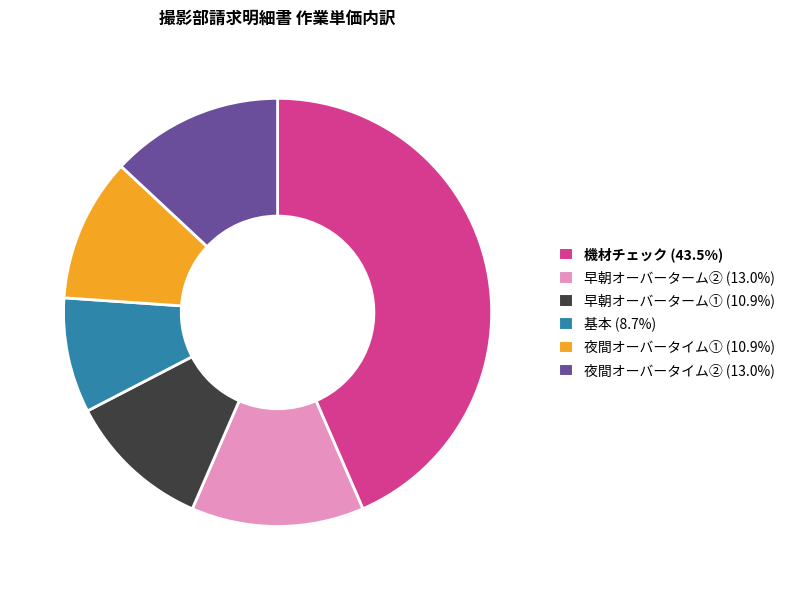

Is there a majority slice in this chart?

No